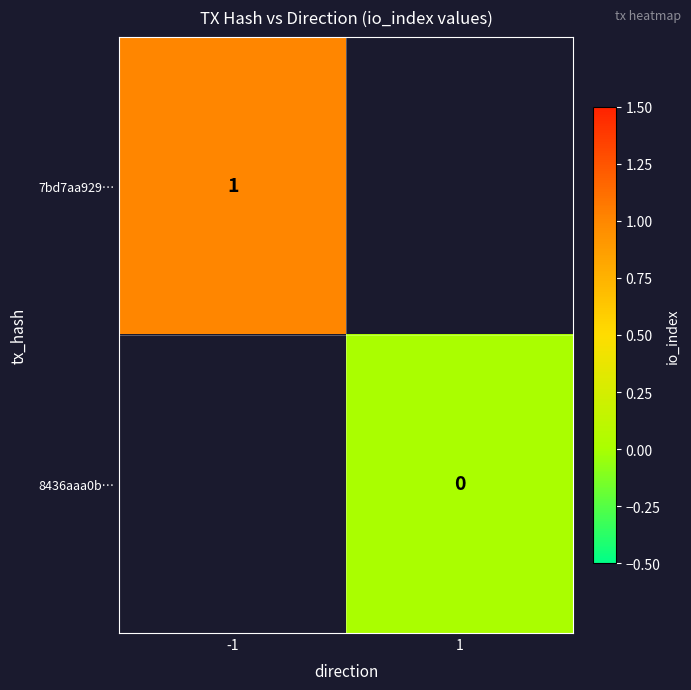

At how many categories does at least one series exceed 0?

1